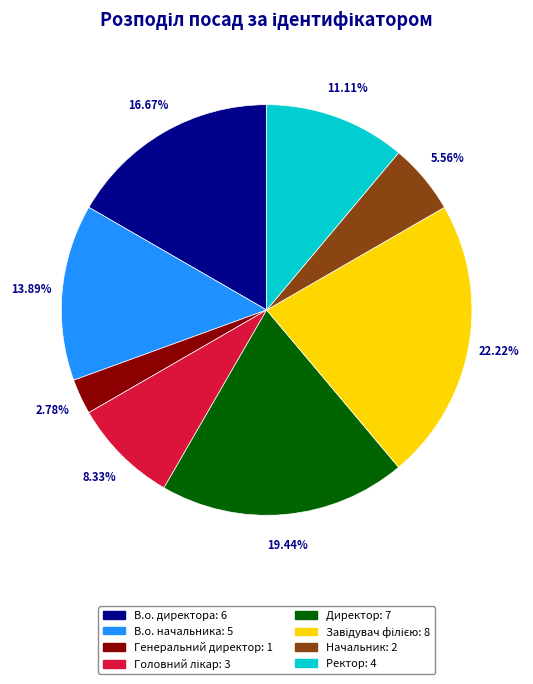

To the nearest percent, what is the difference between the largest and smallest slice percentages?

19%